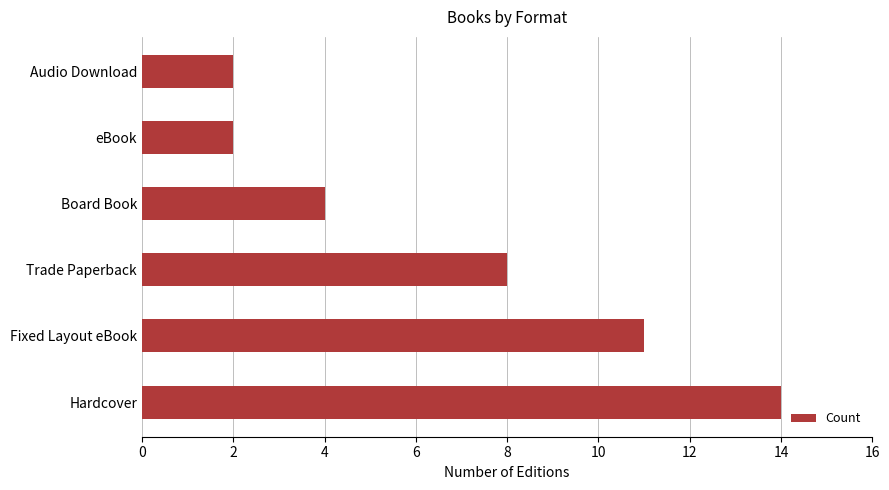

Is it true that the value at Audio Download is 3?

False